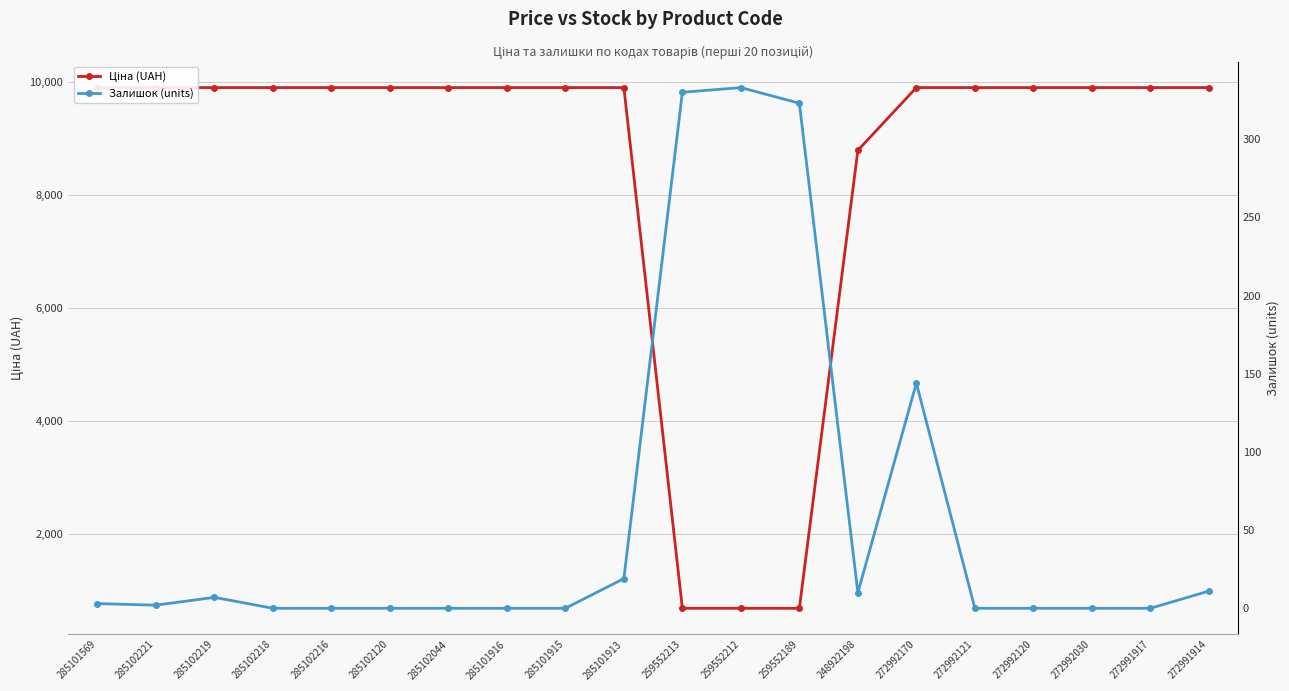

At which label is Ціна (UAH) closest to 5298?

248922198